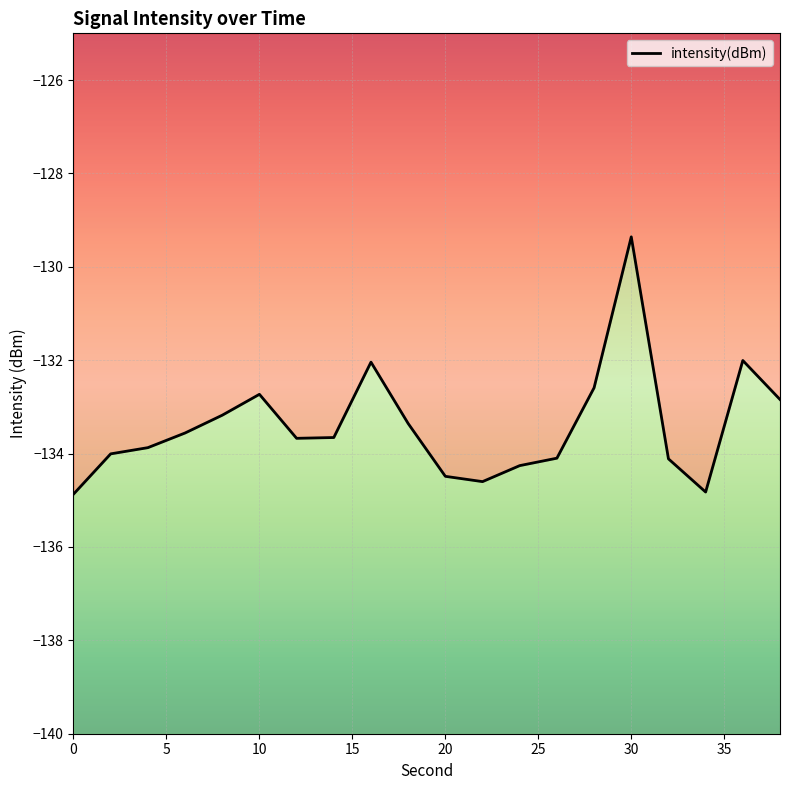

What is the difference between the values at 28 and 36?

0.6